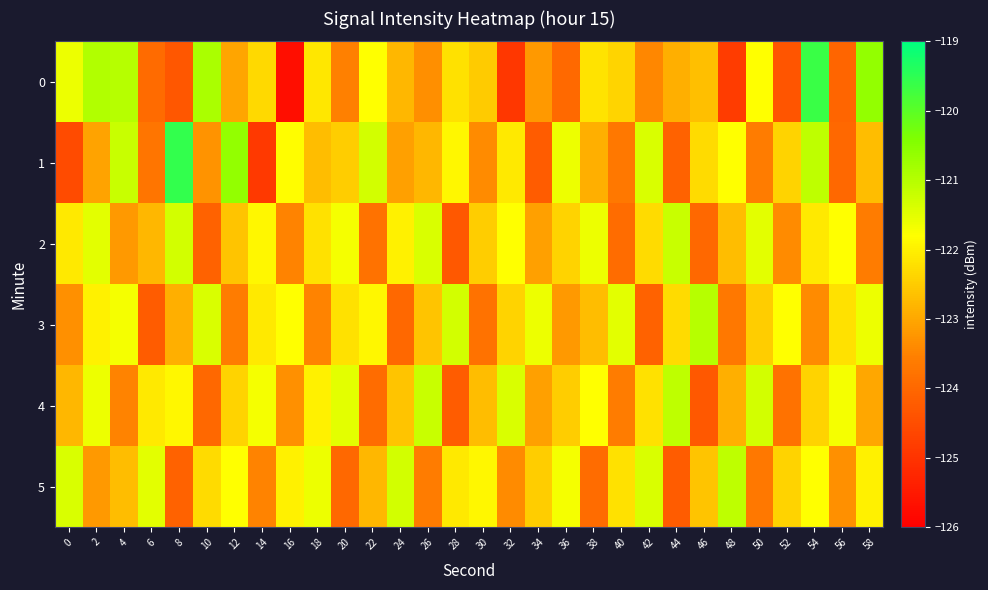

How many series are shown in this chart?

6